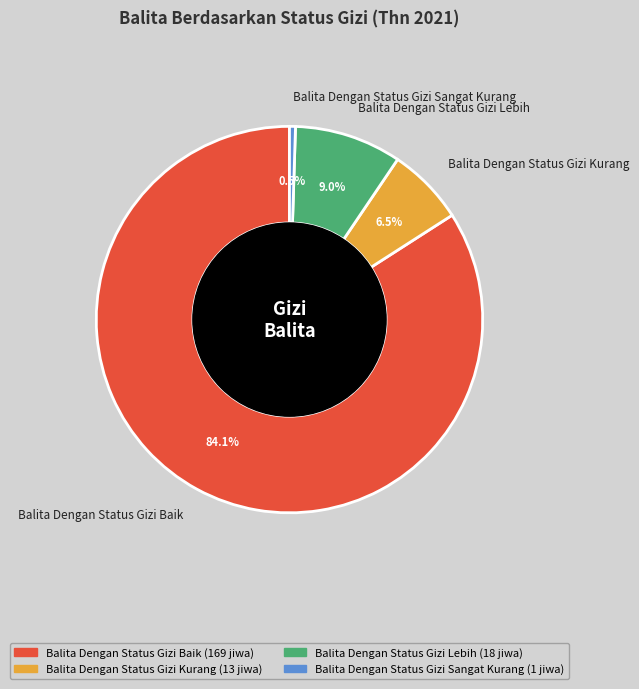

Count the number of slices in the pie.

4